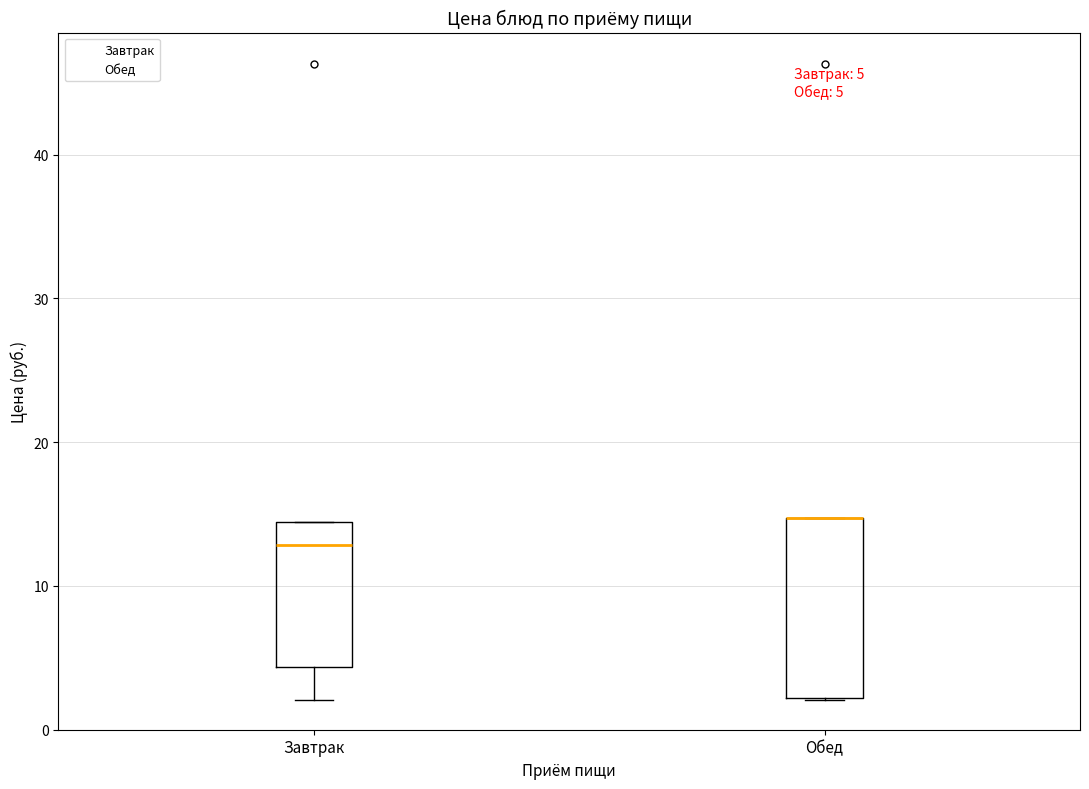

Comparing the boxes themselves (not the whiskers), which one is the tallest?

Обед